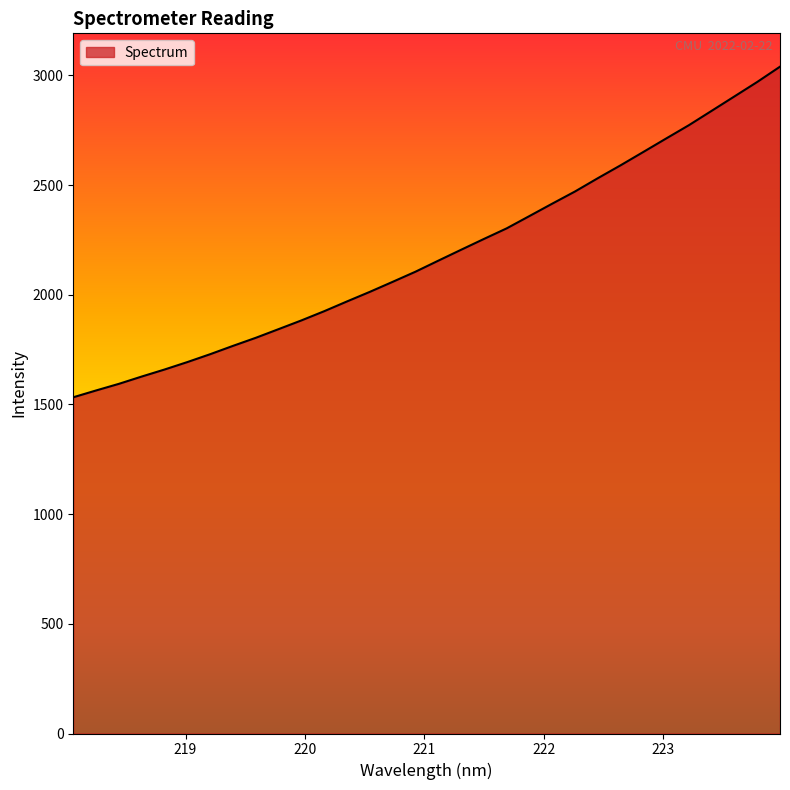

What is the difference between the maximum and minimum values?

1507.3